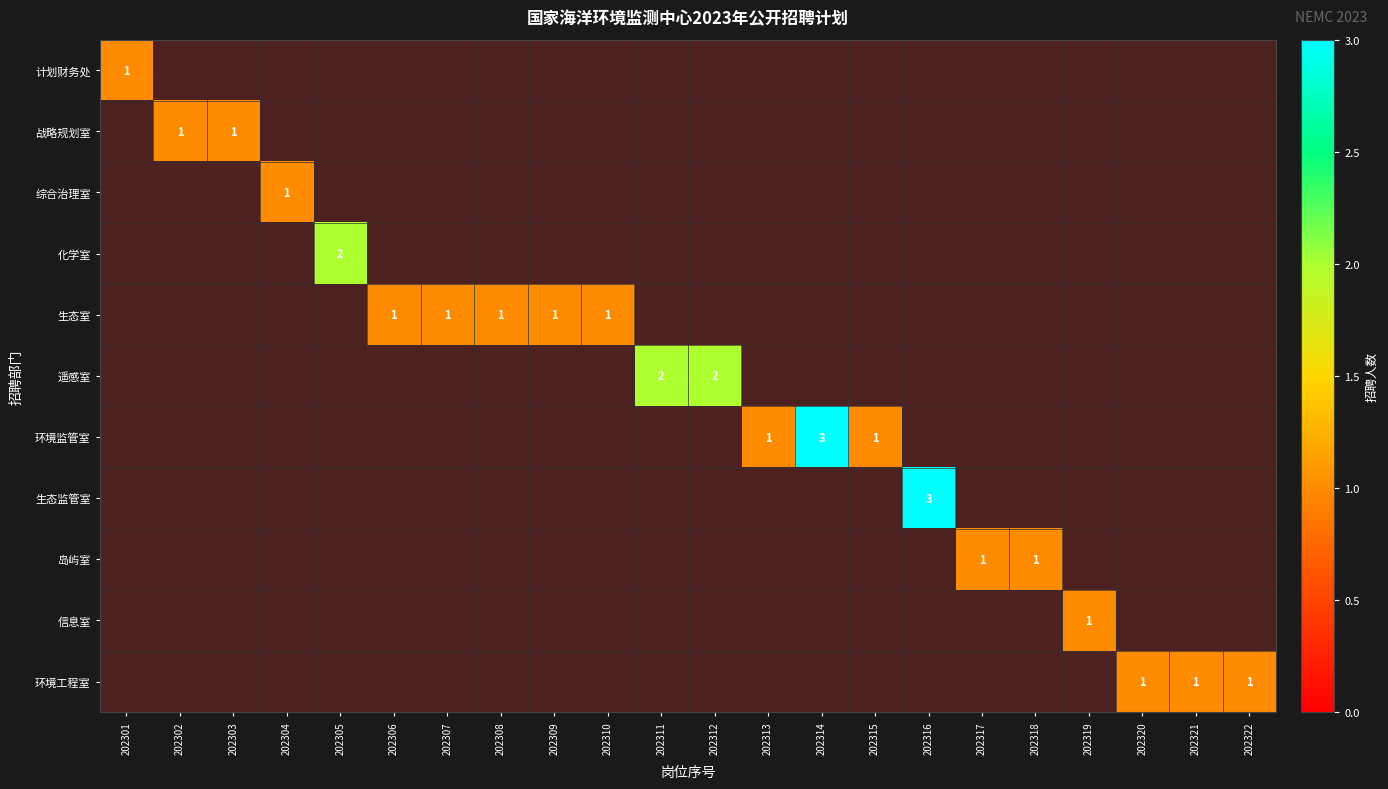

How many data points does each series have?

22